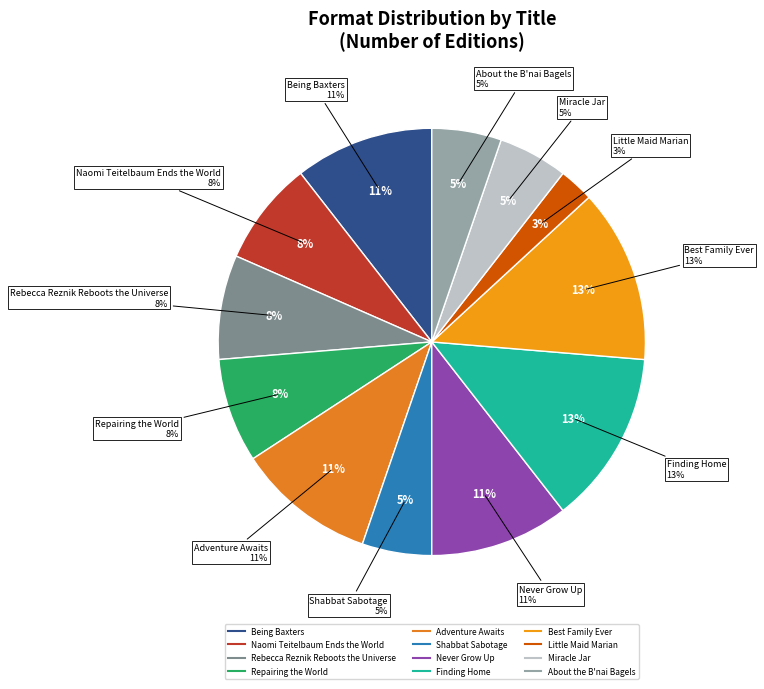

Is About the B nai Bagels the majority of the pie?

No